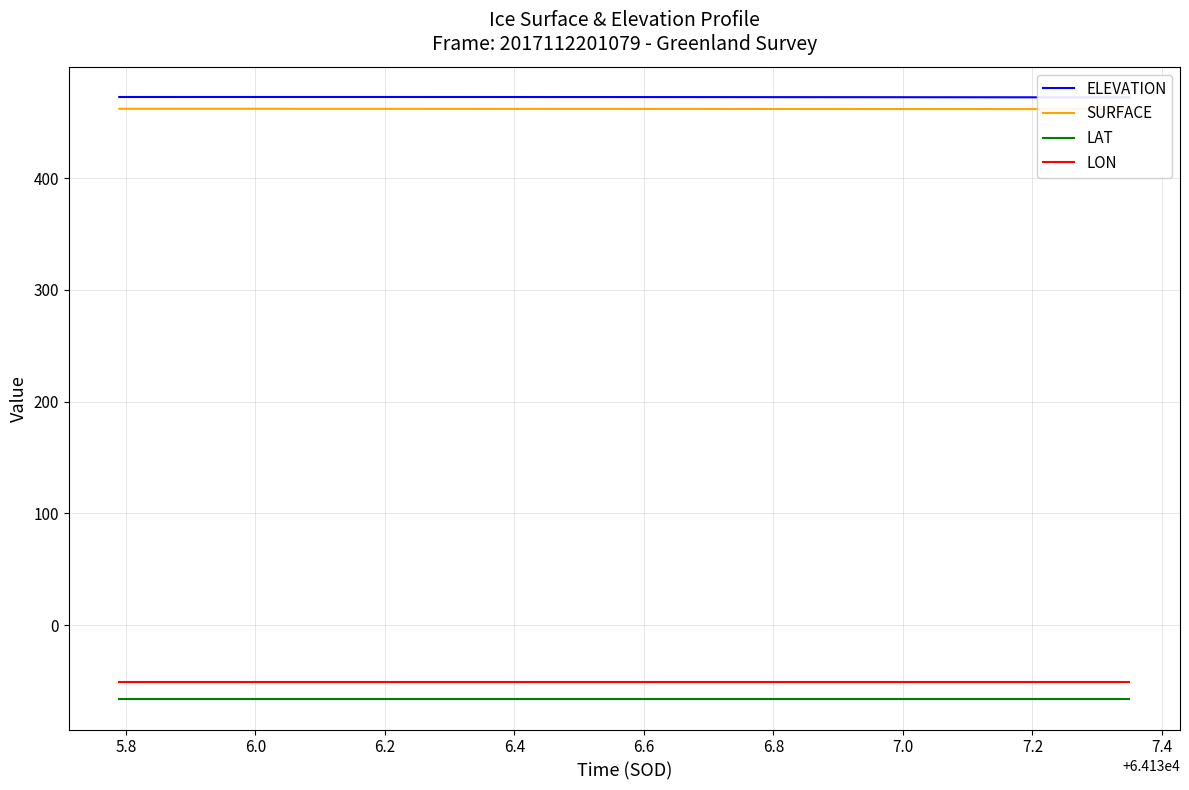

How many lines are shown in the chart?

4